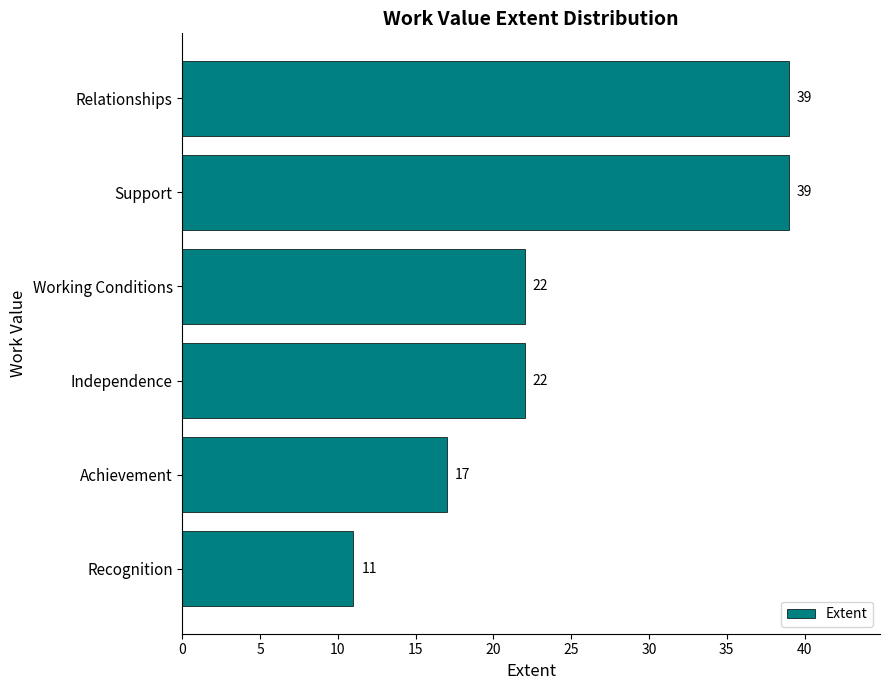

What is the sum of all values?

150